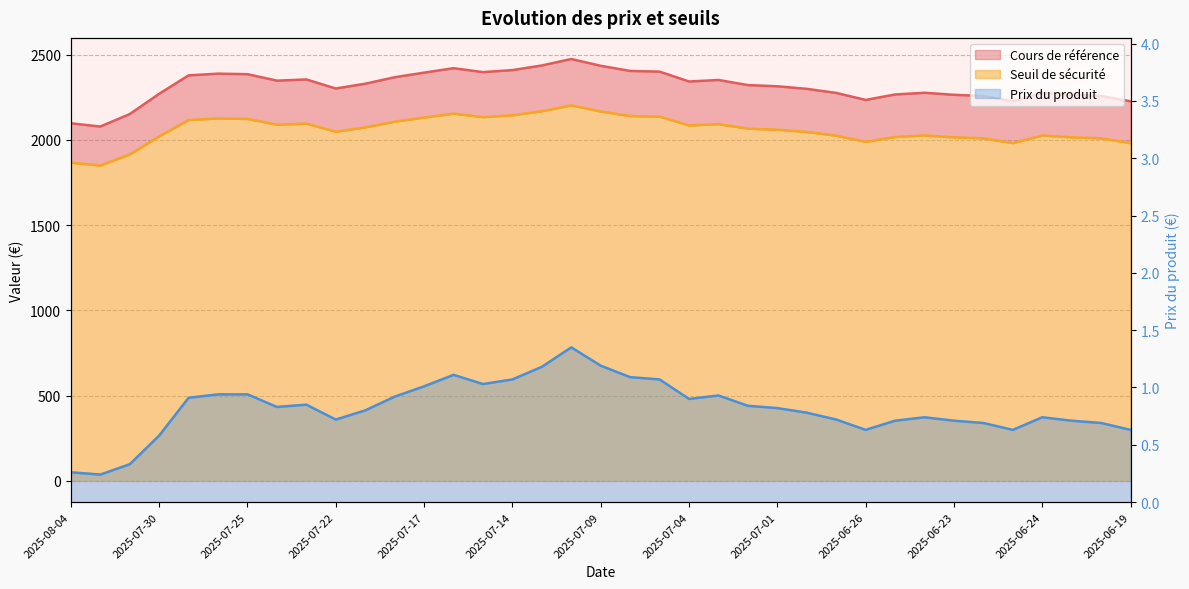

What is the lowest value of the Cours de référence series?

2078.0